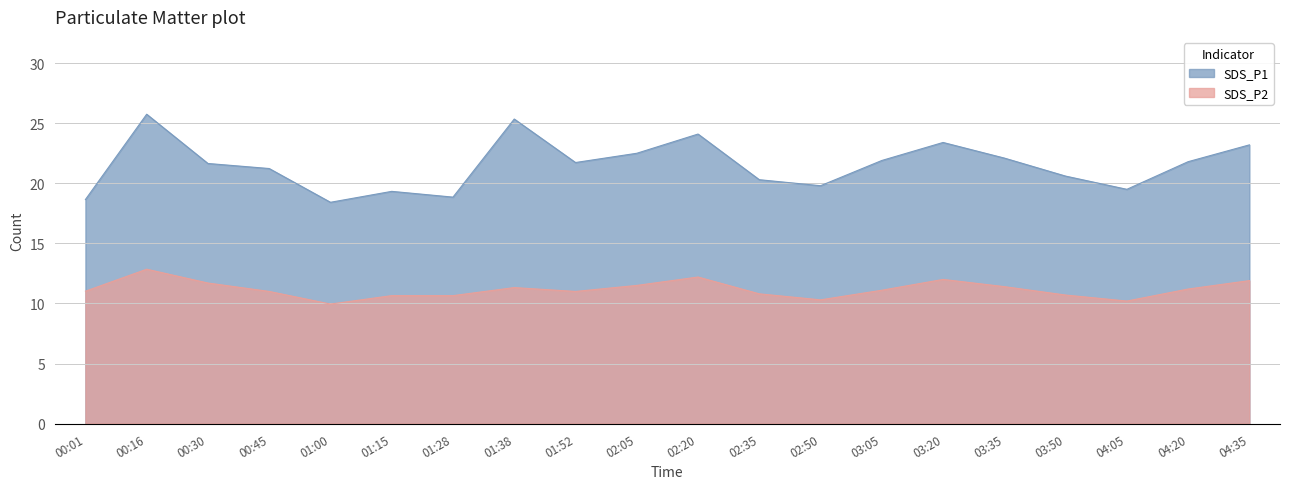

At which category is the sum across all series the highest?

00:16